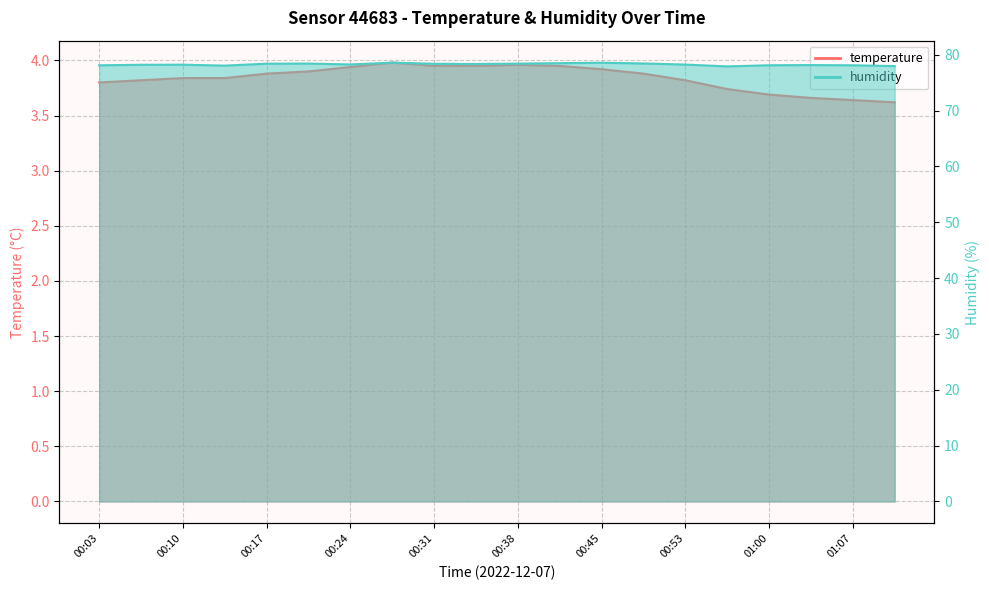

True or false: humidity and temperature cross at least once.

False